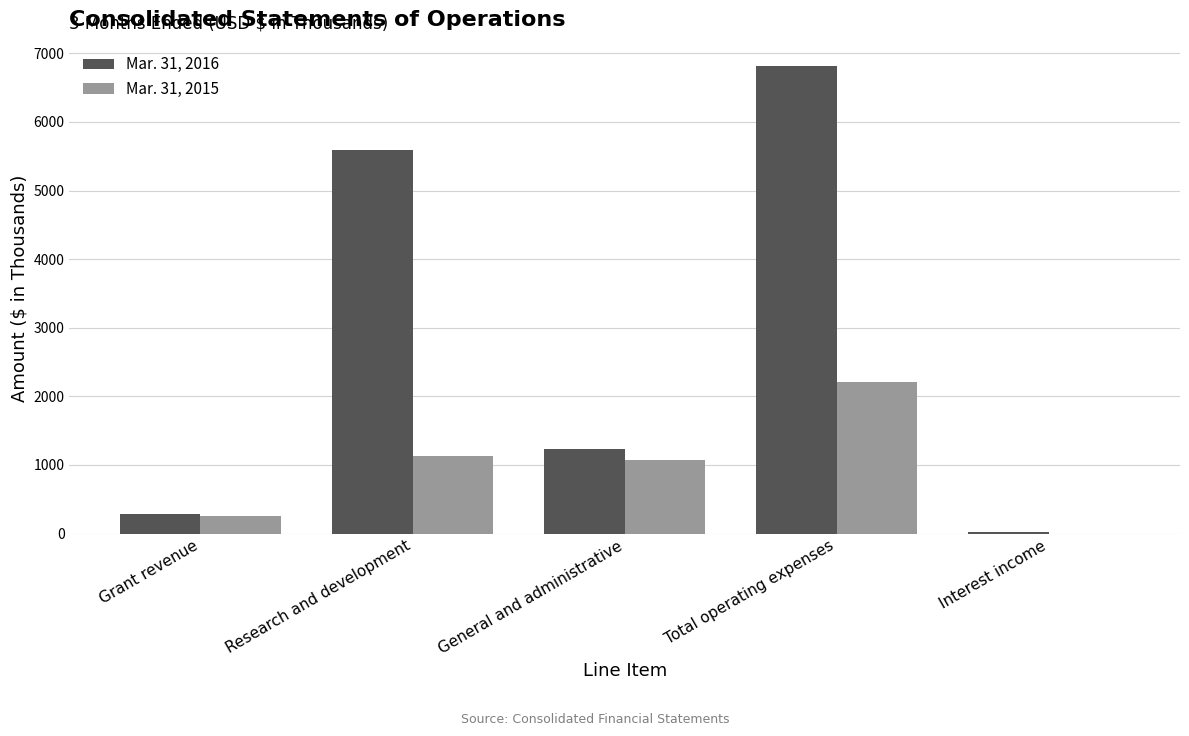

At which label does Mar. 31, 2015 reach its peak?

Total operating expenses